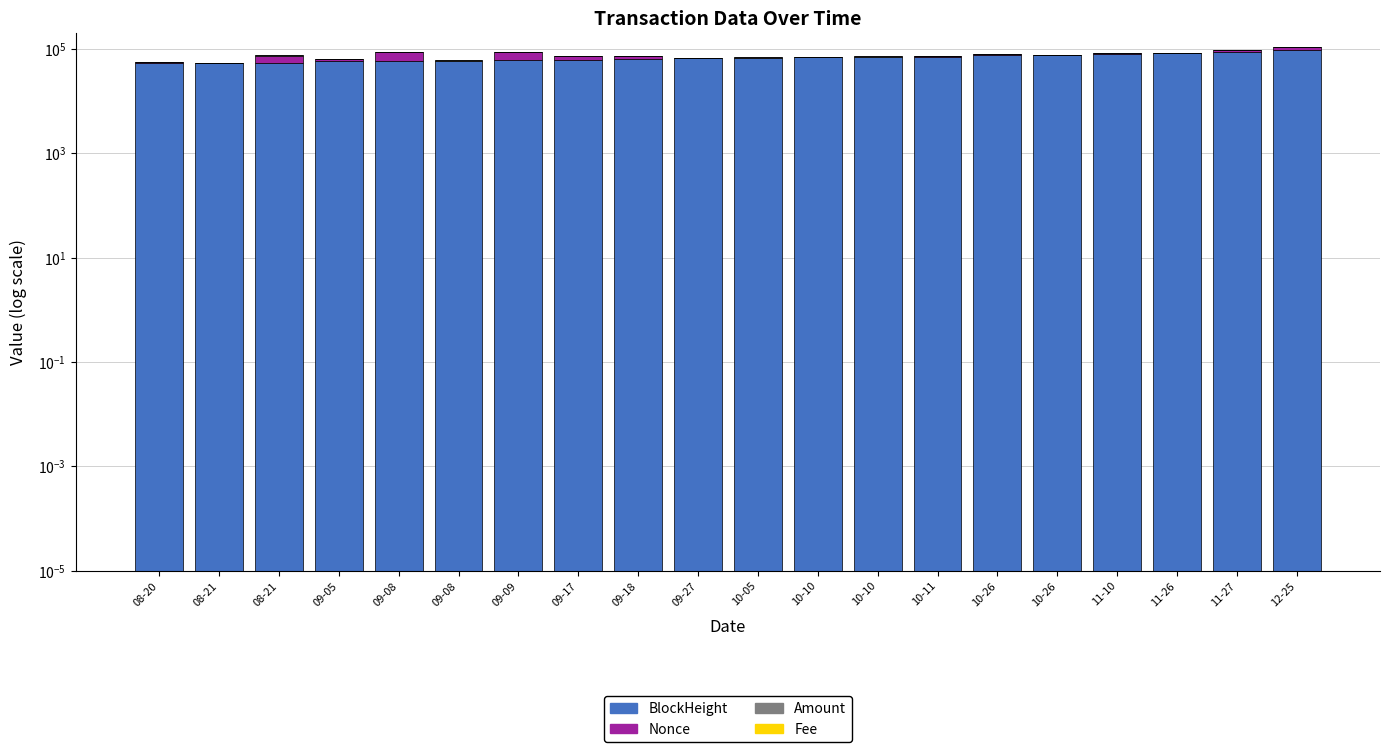

Count the number of data series in this chart.

4